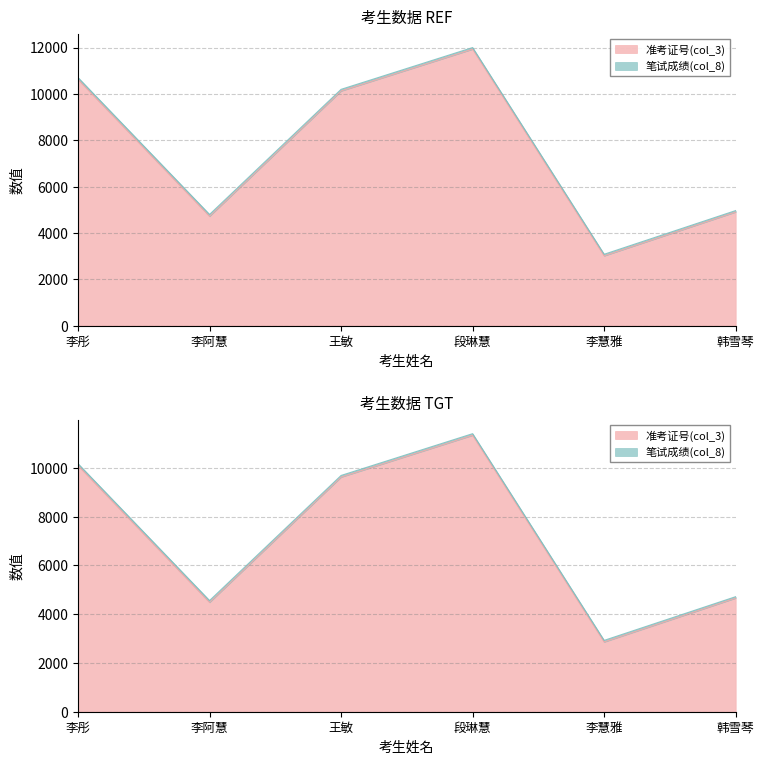

What is the average value?

7554